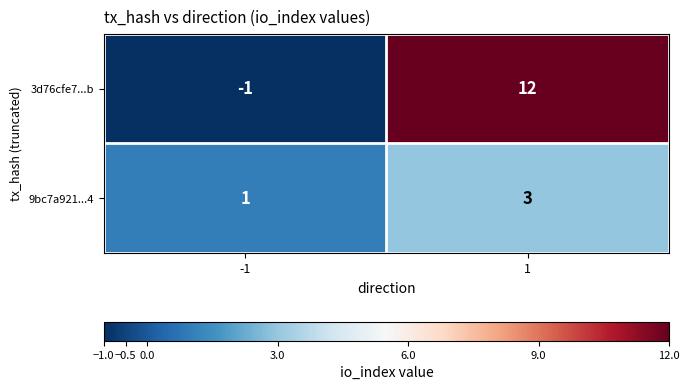

At how many categories does at least one series exceed 10?

1